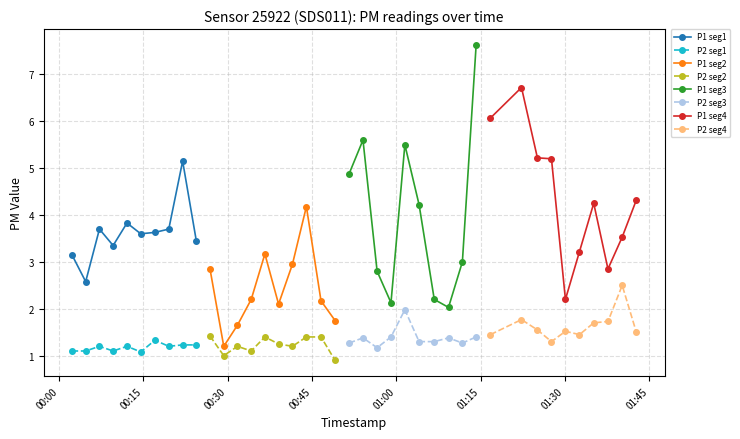

How many categories are shown in the chart?

40